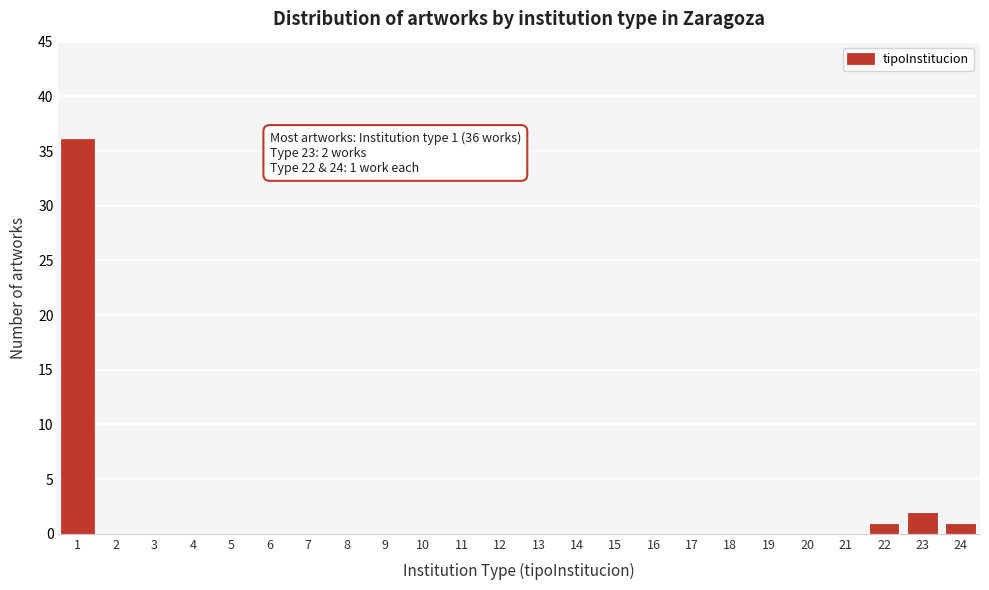

Reading right to left, transcribe all the data shown in this chart.

24=1	23=2	22=1	21=0	20=0	19=0	18=0	17=0	16=0	15=0	14=0	13=0	12=0	11=0	10=0	9=0	8=0	7=0	6=0	5=0	4=0	3=0	2=0	1=36